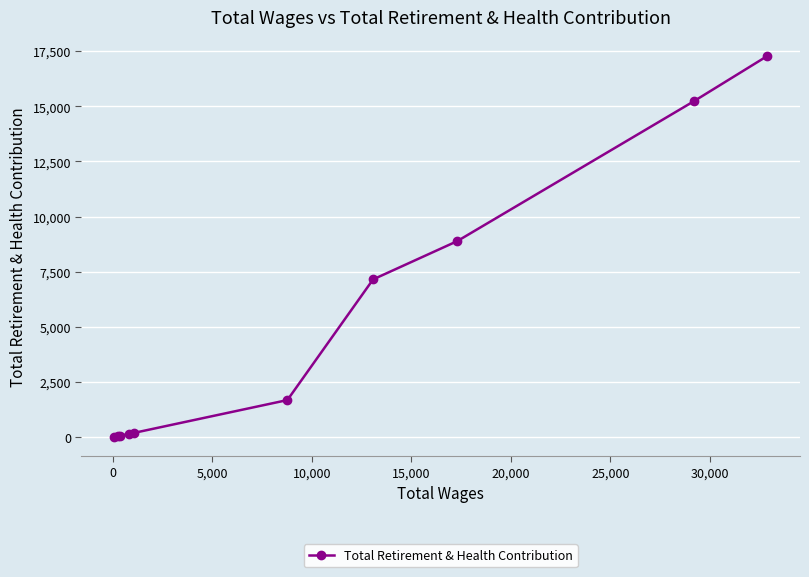

How many values are below 1680?

5